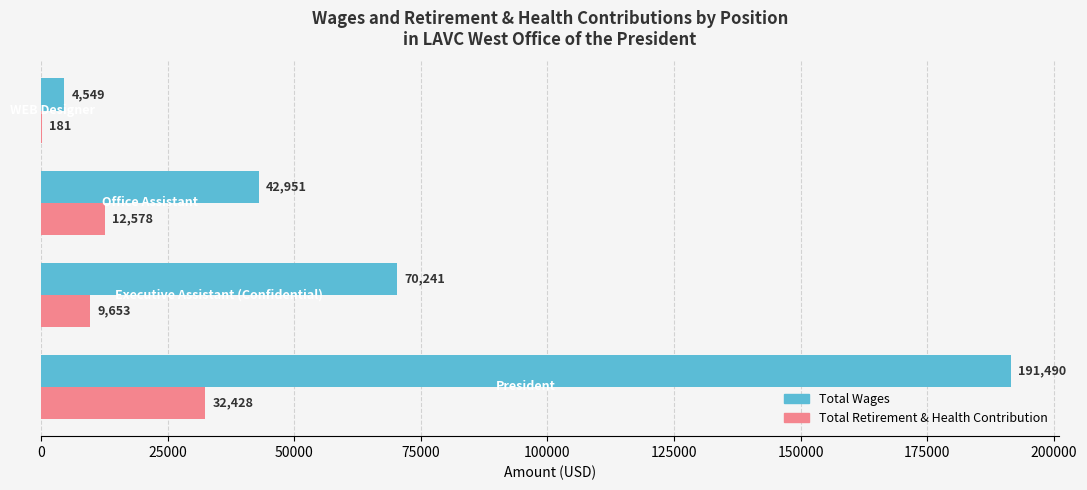

What is the sum of all Total Retirement & Health Contribution values?

54840